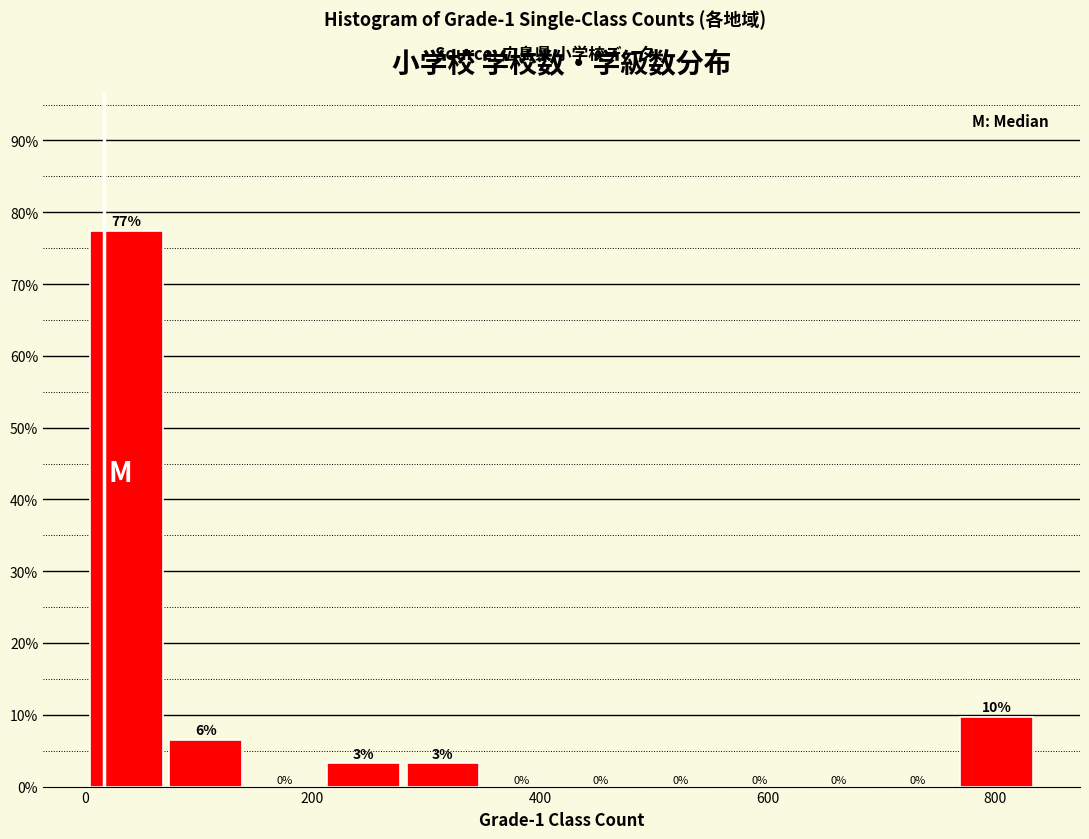

Read against the x-axis, roughly where is the centre of the tallest bar?

40